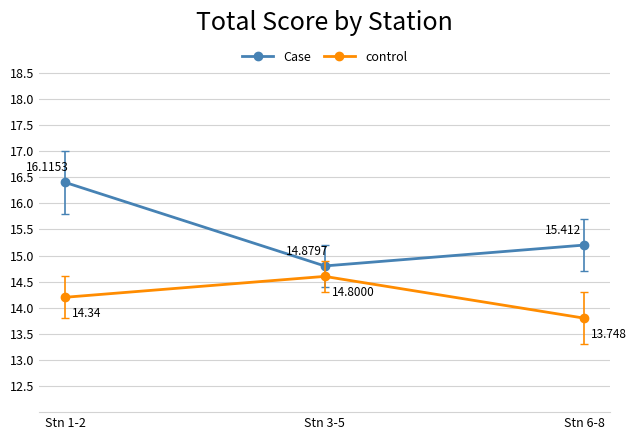

Is this an area chart (filled region under the line)?

No